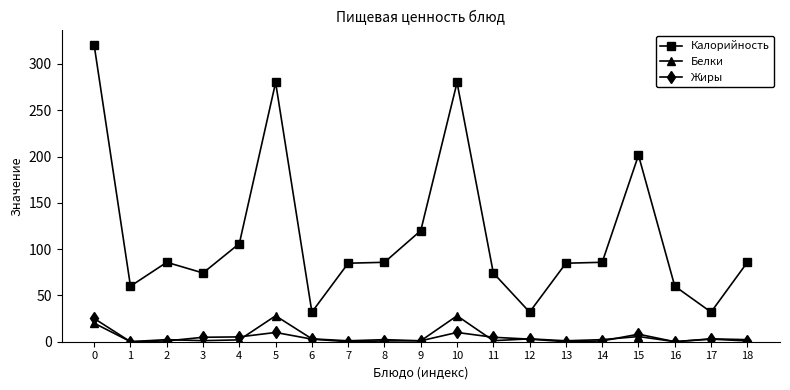

True or false: Калорийность and Белки intersect in this chart.

False